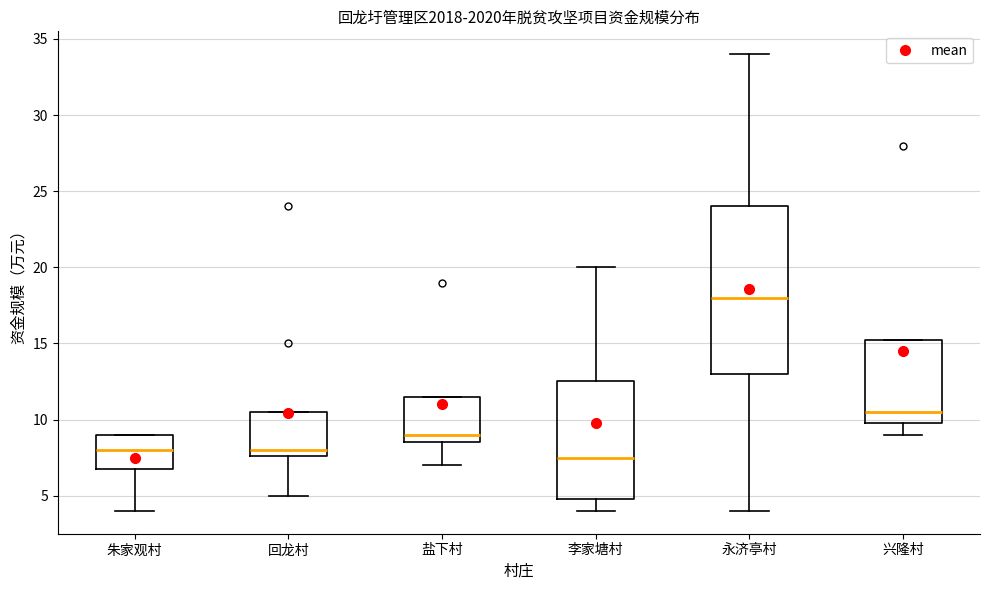

Which box's median line is the highest?

永济亭村